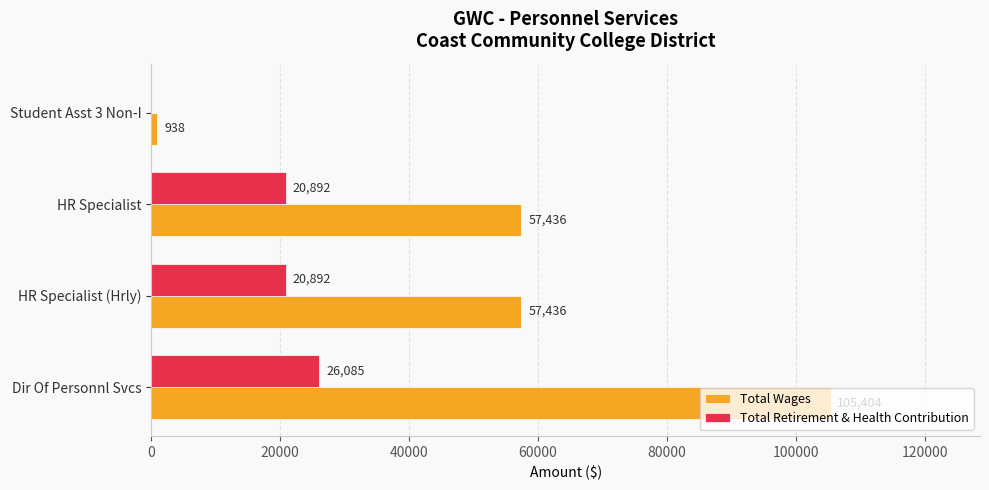

Between Dir Of Personnl Svcs and HR Specialist, which series saw the biggest shift?

Total Wages